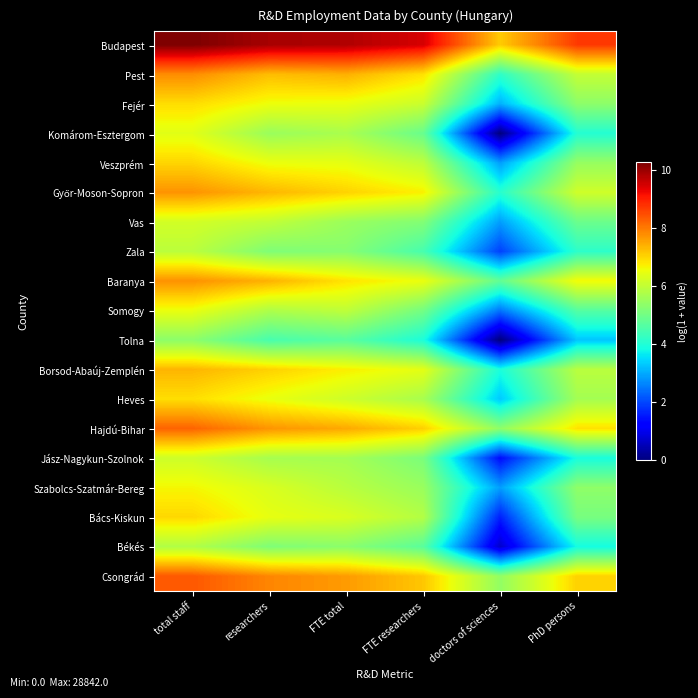

At researchers, list the series in order from largest to smallest.

Budapest, Csongrád, Hajdú-Bihar, Baranya, Győr-Moson-Sopron, Pest, Borsod-Abaúj-Zemplén, Fejér, Veszprém, Heves, Bács-Kiskun, Szabolcs-Szatmár-Bereg, Vas, Somogy, Jász-Nagykun-Szolnok, Komárom-Esztergom, Békés, Zala, Tolna